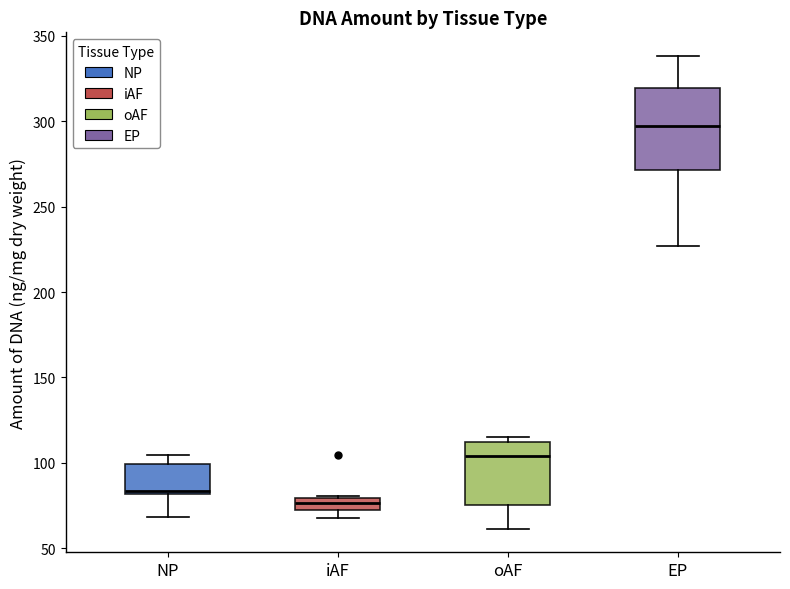

Which box's median line is the highest?

EP